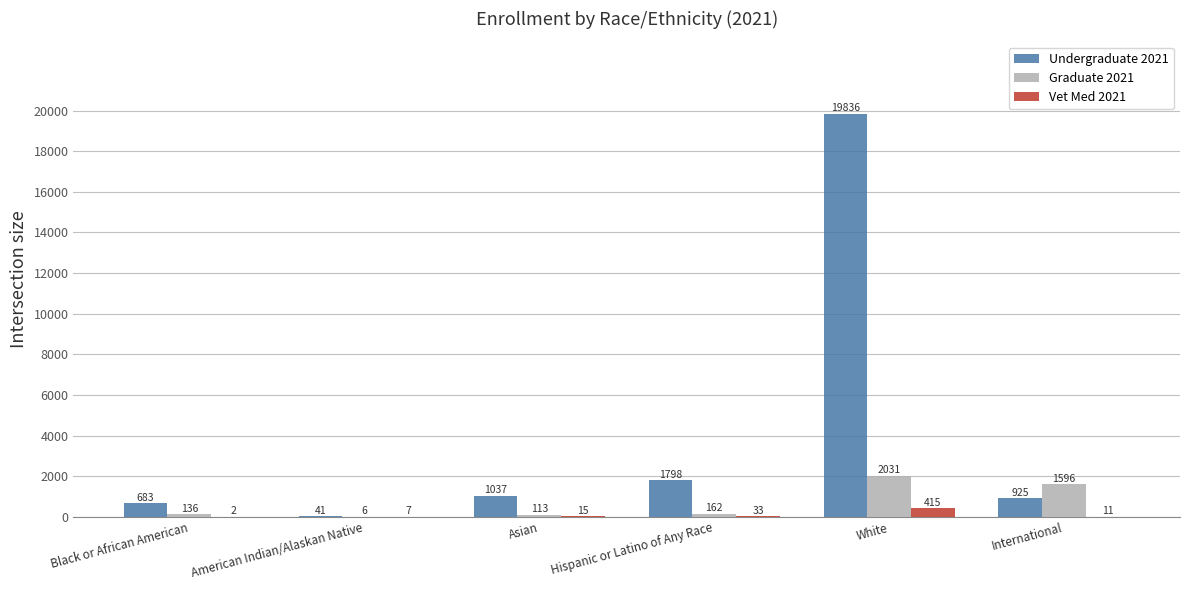

What value does the Vet Med 2021 series have at American Indian/Alaskan Native?

7